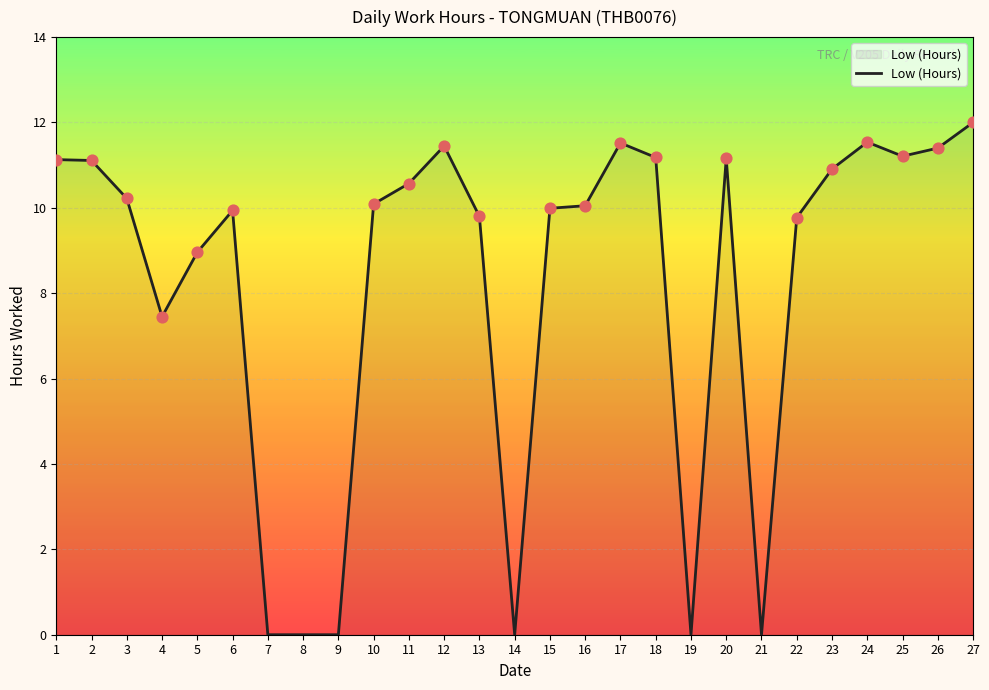

Which has a higher value, 6 or 27?

27